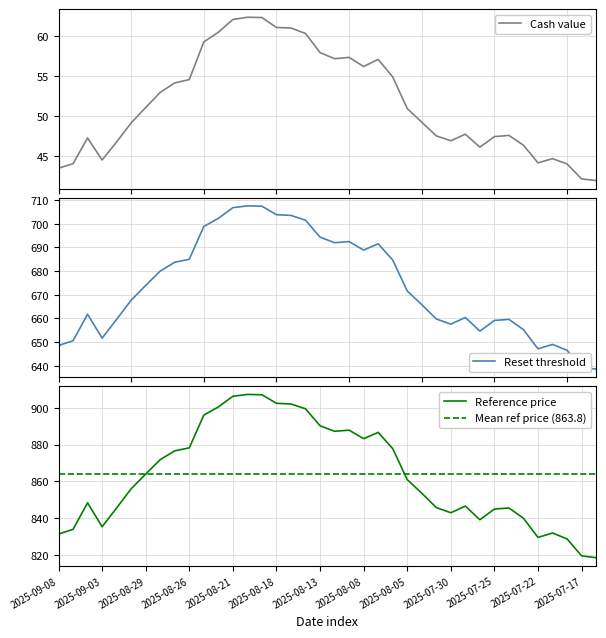

True or false: Reference price has a value of 1524.8 at 2025-08-13.

False